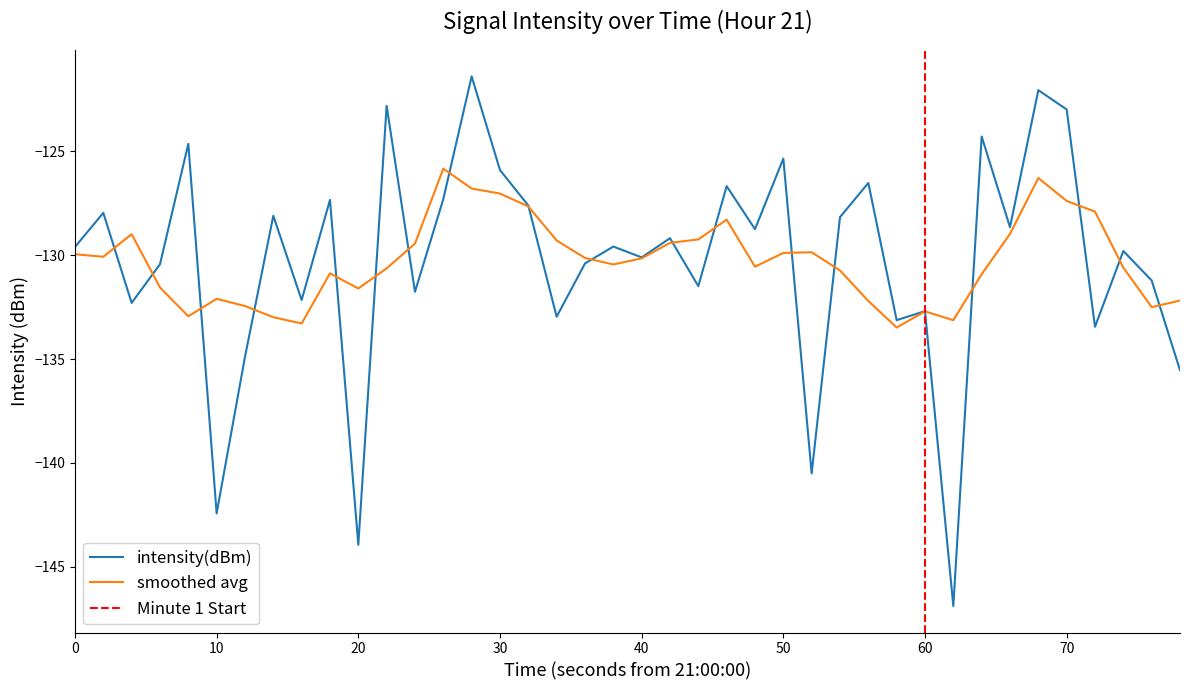

True or false: there are more than 0 points higher than both neighbors.

True